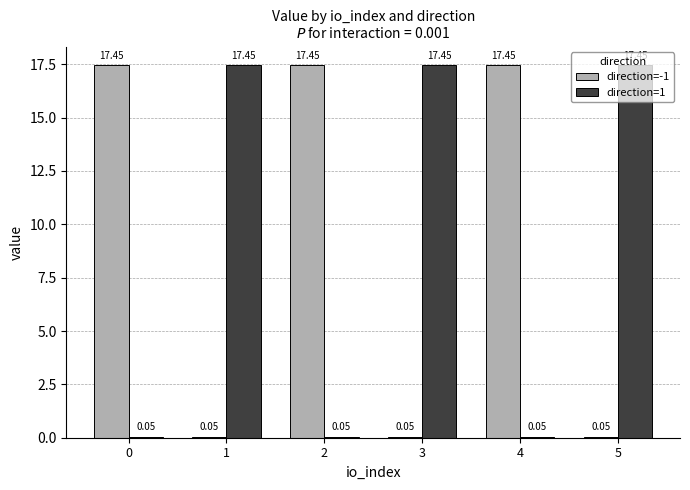

How many categories are shown in the chart?

6